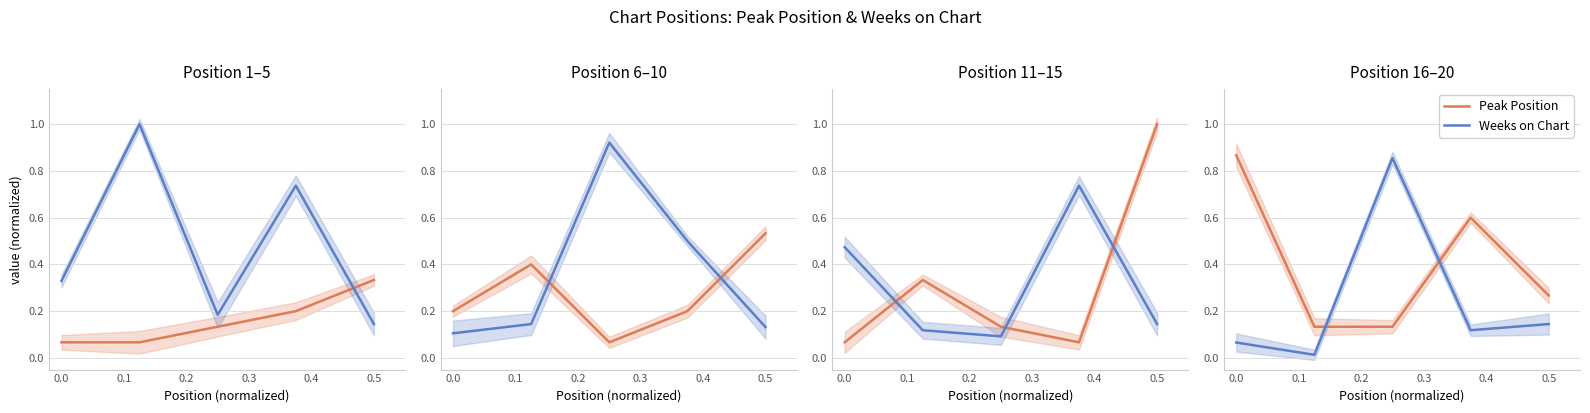

What is the difference between the Peak Position values at 0.3 and 0.1?

0.1